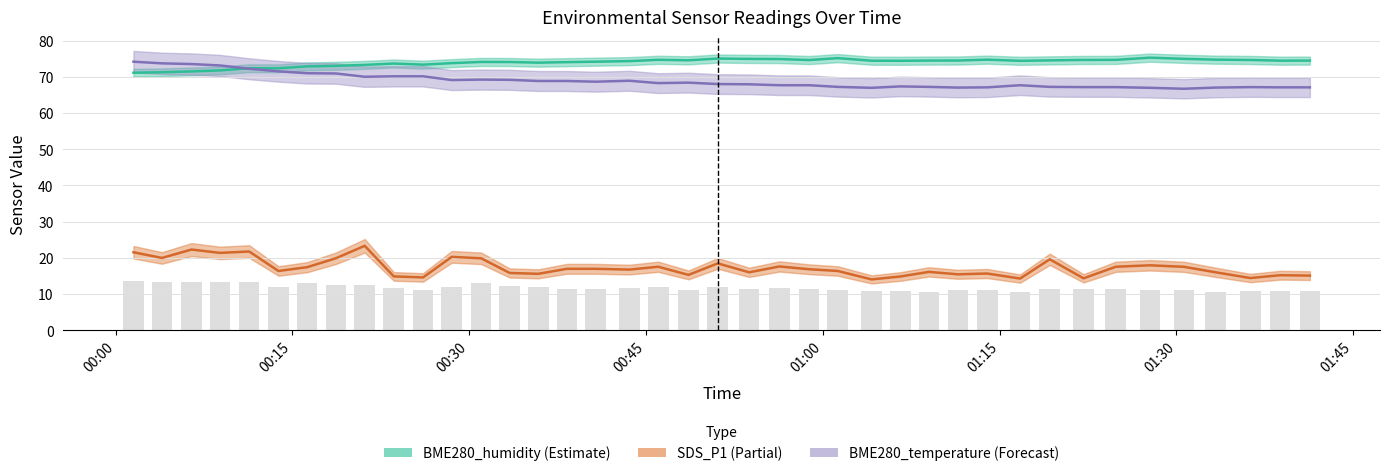

What is the minimum value shown in the chart?

10.6